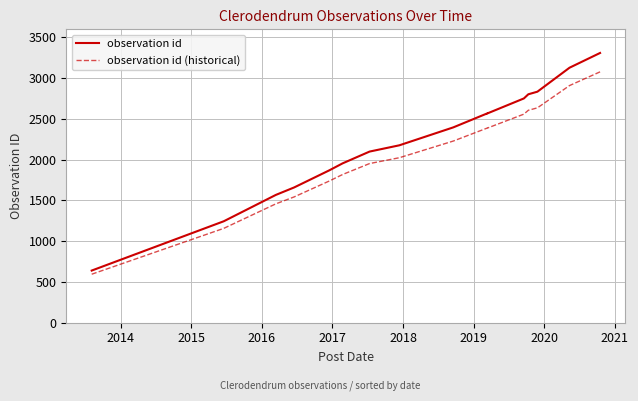

What is the difference between the maximum and minimum values in the observation id series?

2670.0